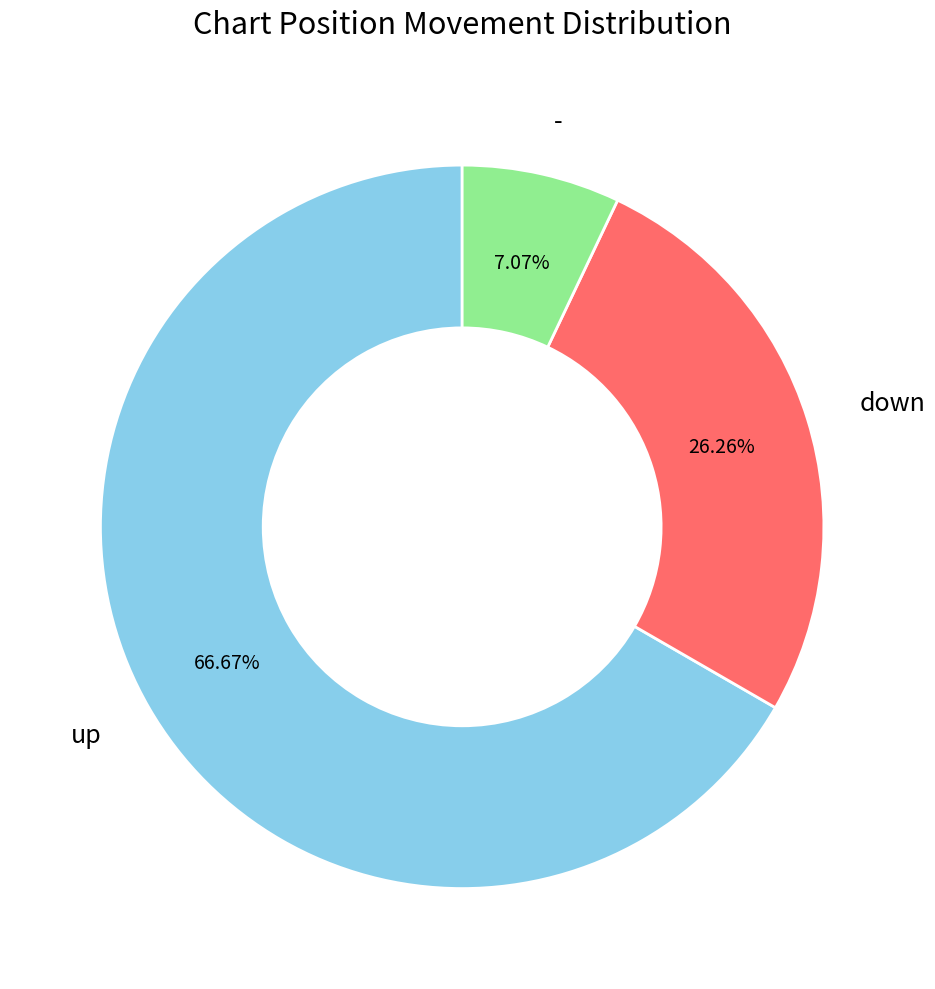

How many slices are in this pie chart?

3